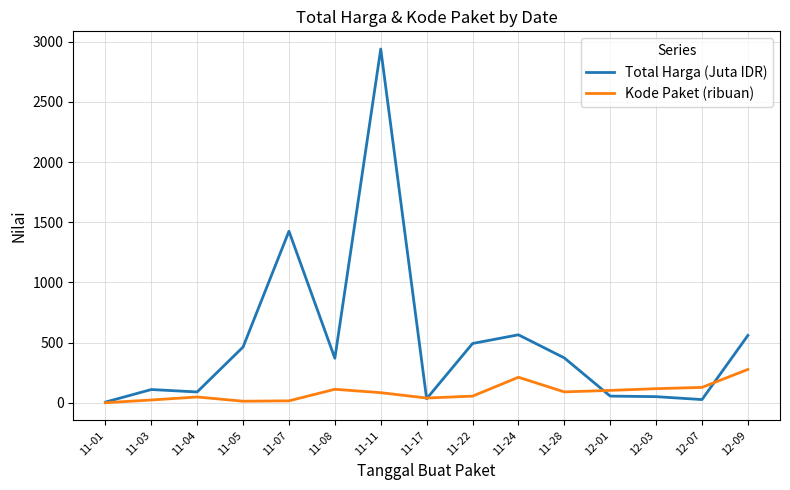

Rank the series by their maximum value, from highest to lowest.

Total Harga (Juta IDR), Kode Paket (ribuan)